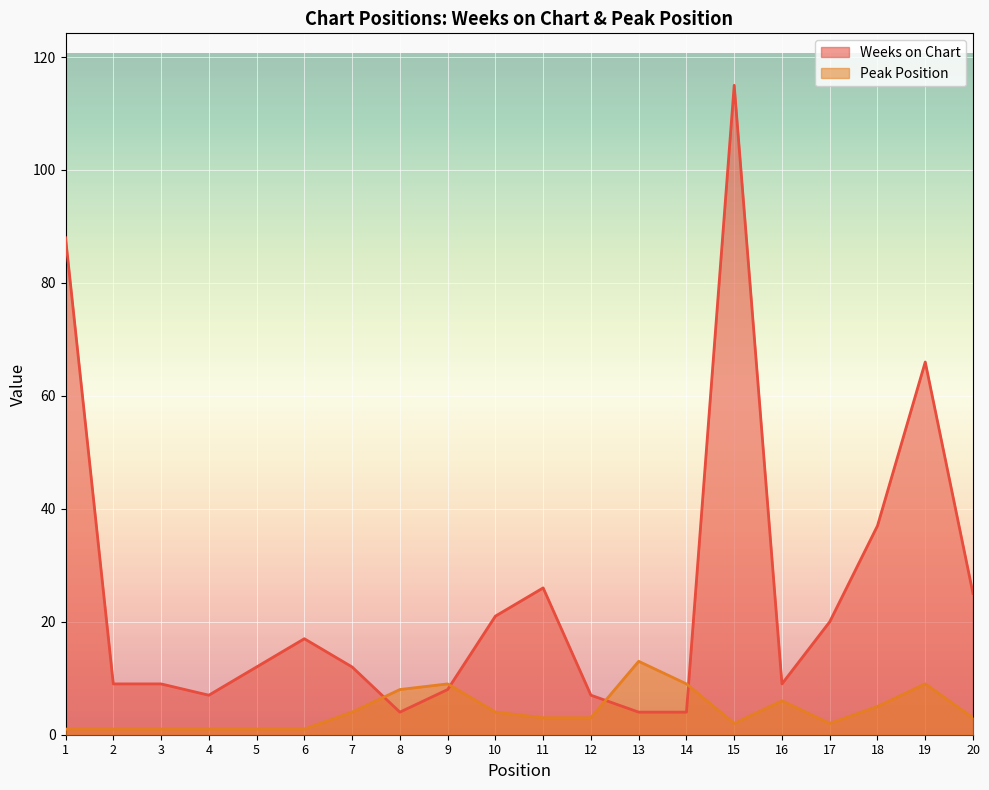

What is the value of the Weeks on Chart point at the 2nd from the left?

9